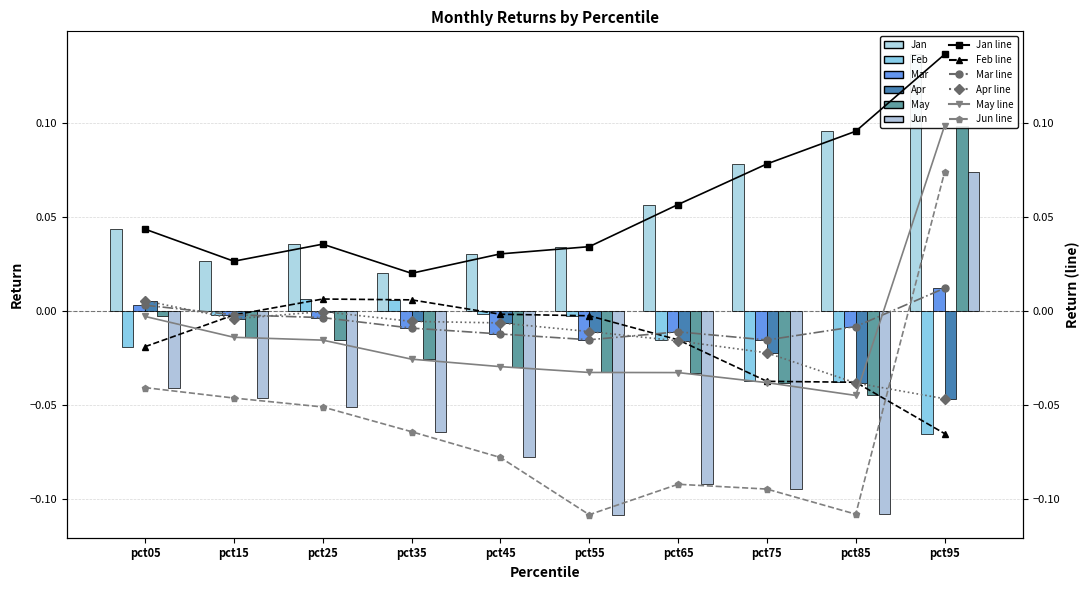

What is the difference between the maximum and minimum values in the Apr series?

0.1